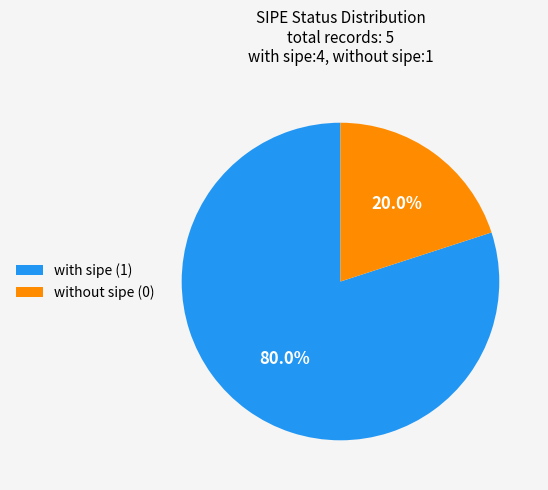

What is the smallest slice in the pie chart?

without sipe (0)